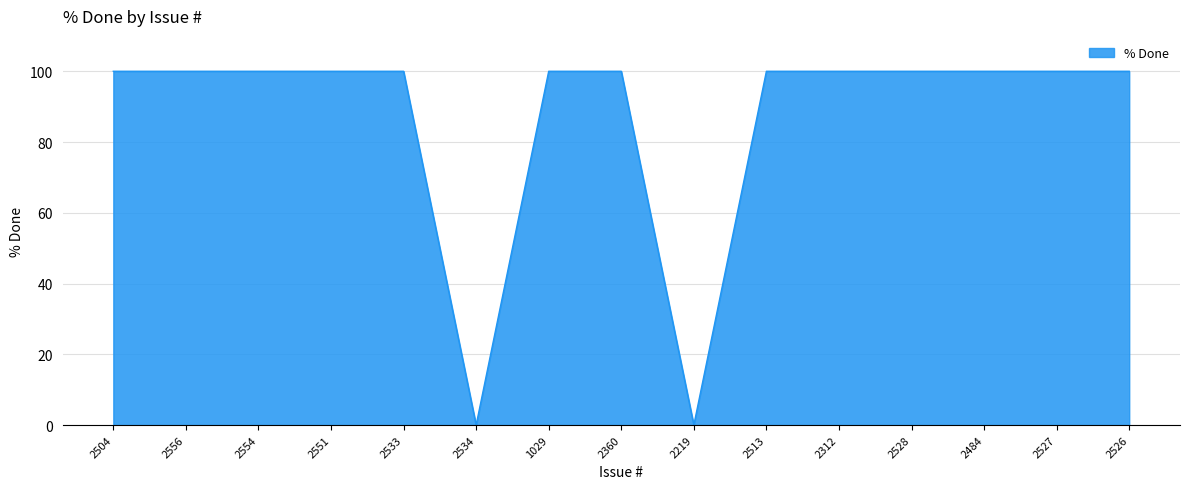

True or false: the data shows 54 at 2527.

False